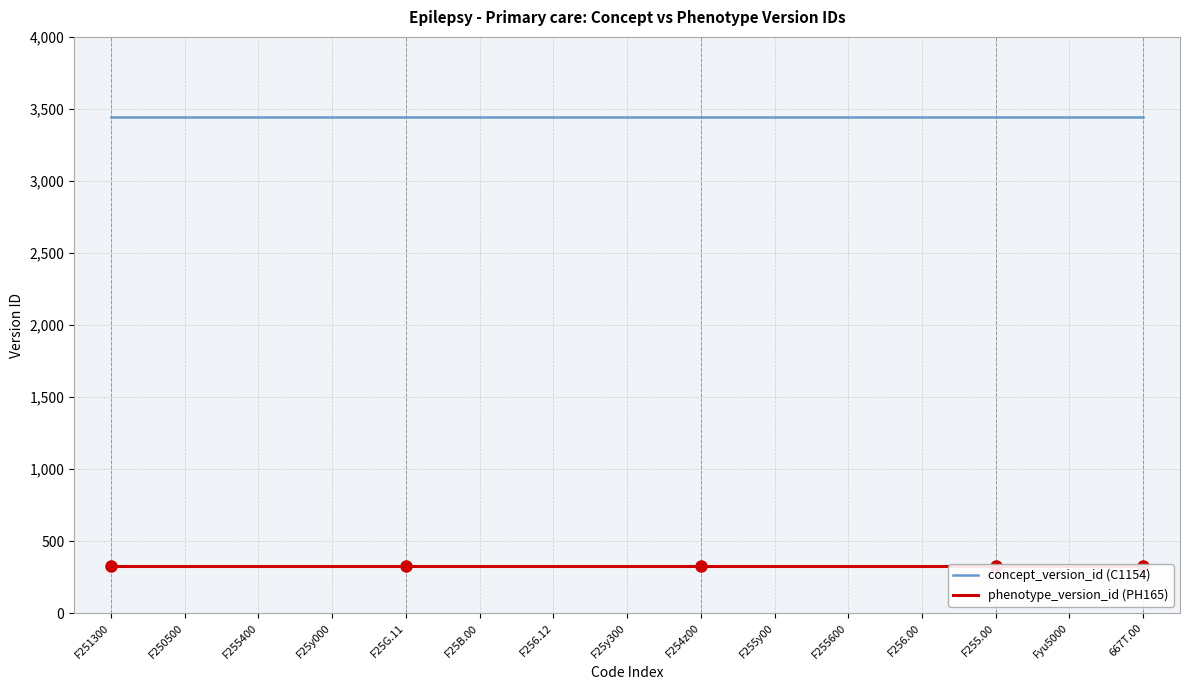

Is it true that concept_version_id (C1154) equals 5319 at F25B.00?

False